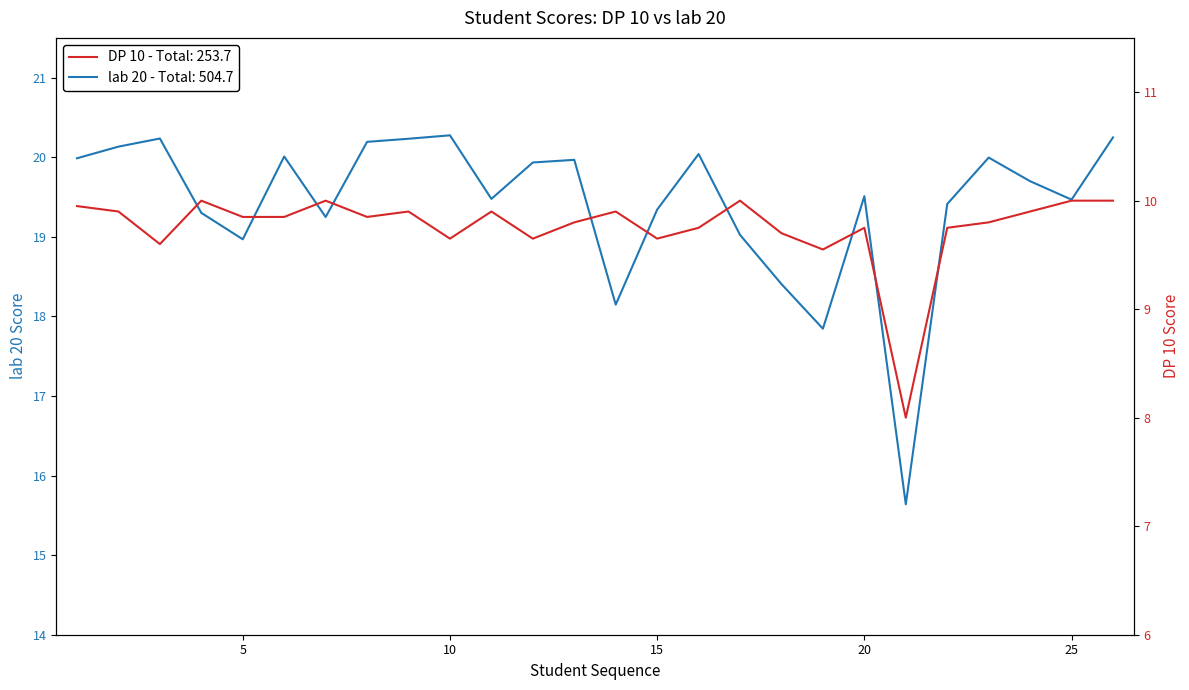

How many interior local peaks does the DP 10 series have?

7